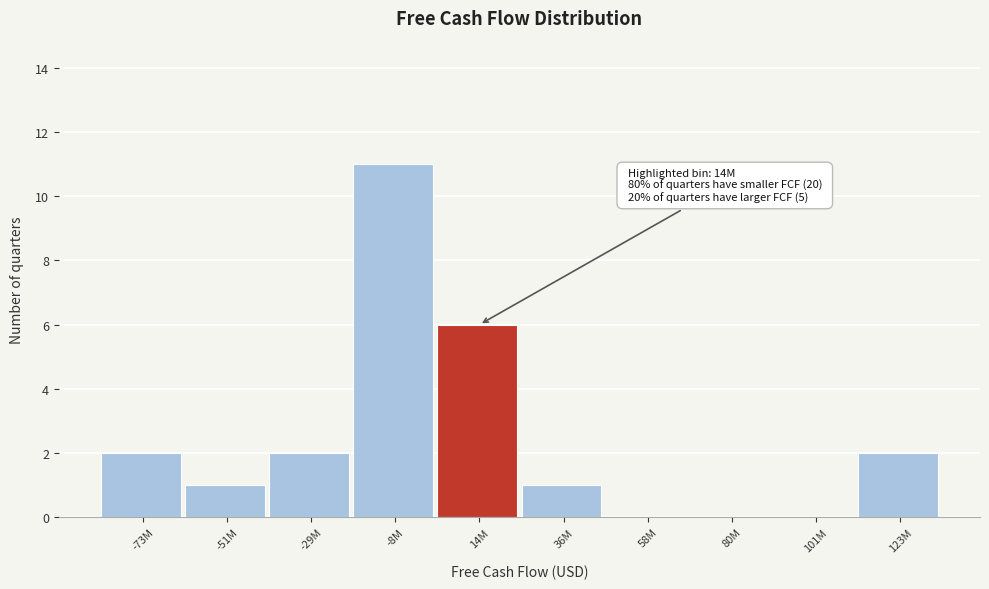

Reading left to right, transcribe all the data shown in this chart.

-73M=2	-51M=1	-29M=2	-8M=11	14M=6	36M=1	58M=0	80M=0	101M=0	123M=2